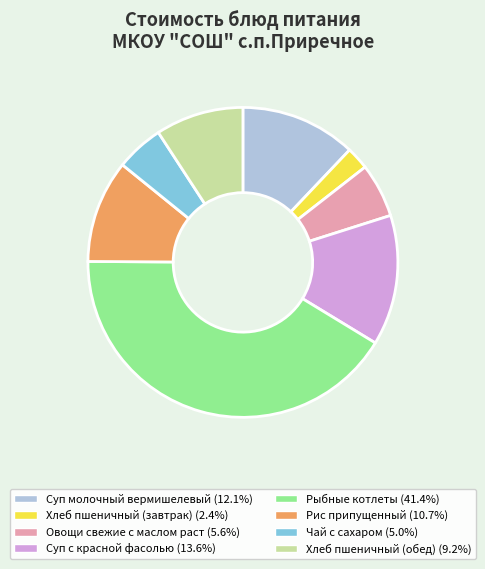

Which category has the biggest portion of the pie?

Рыбные котлеты